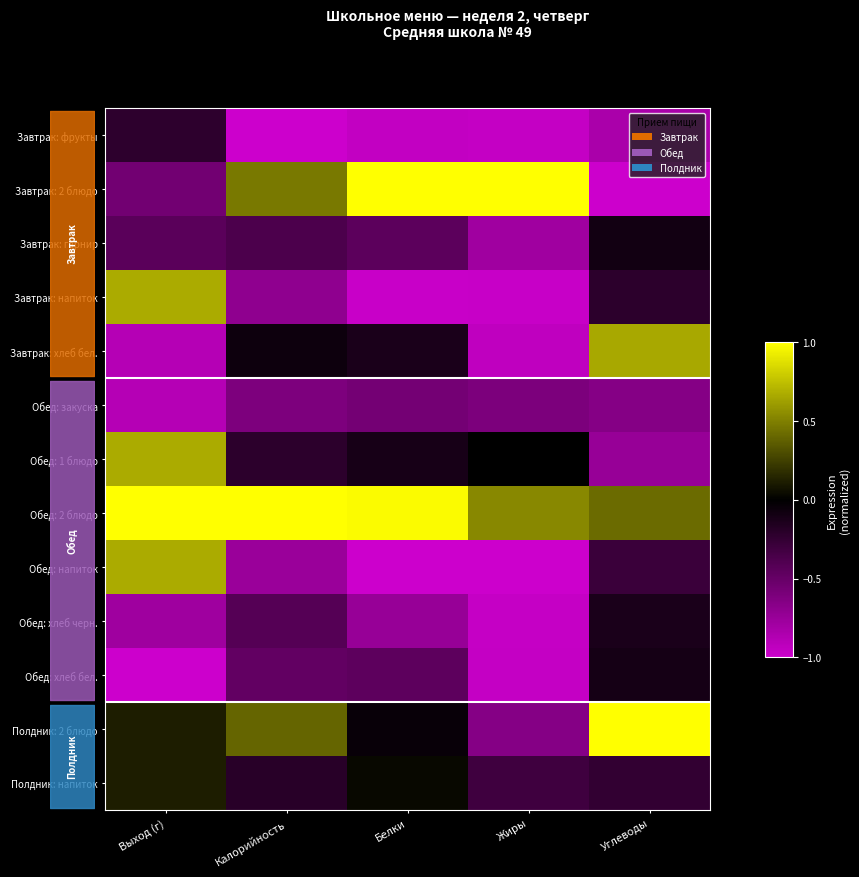

At which label is Полдник: 2 блюдо closest to 0?

Белки